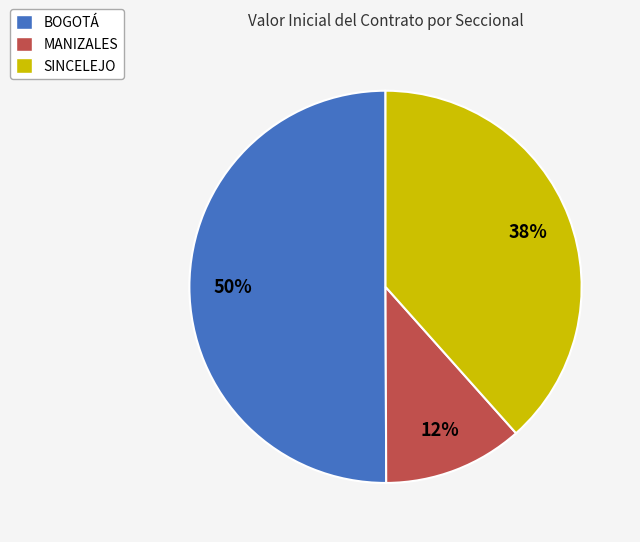

Which has a higher value, MANIZALES or BOGOTÁ?

BOGOTÁ